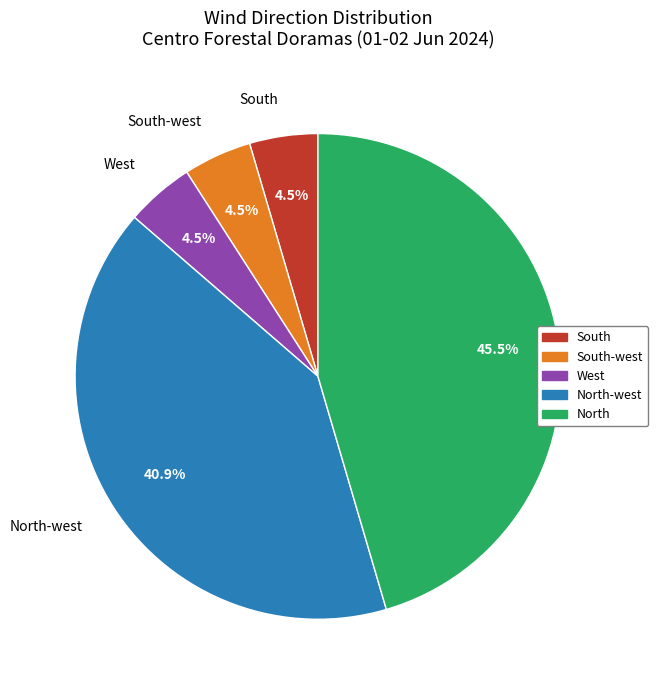

Is there any slice that represents more than half of the pie?

No